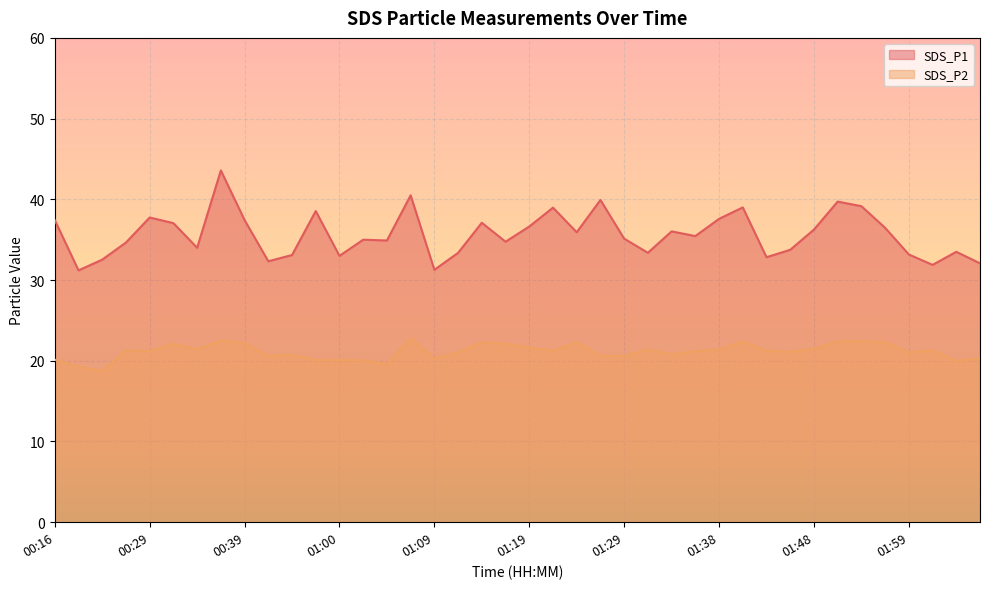

At which category does SDS_P1 reach its first local peak?

00:29